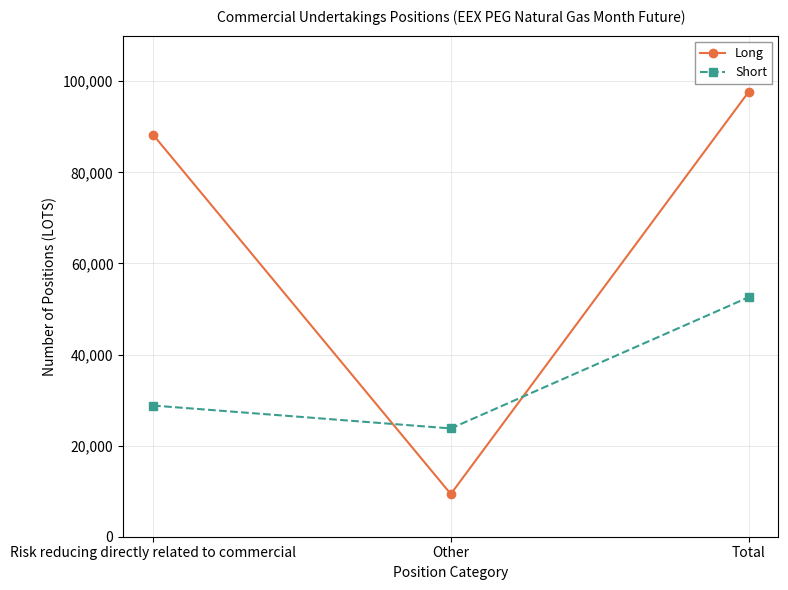

List the series in order of their peak value, lowest first.

Short, Long